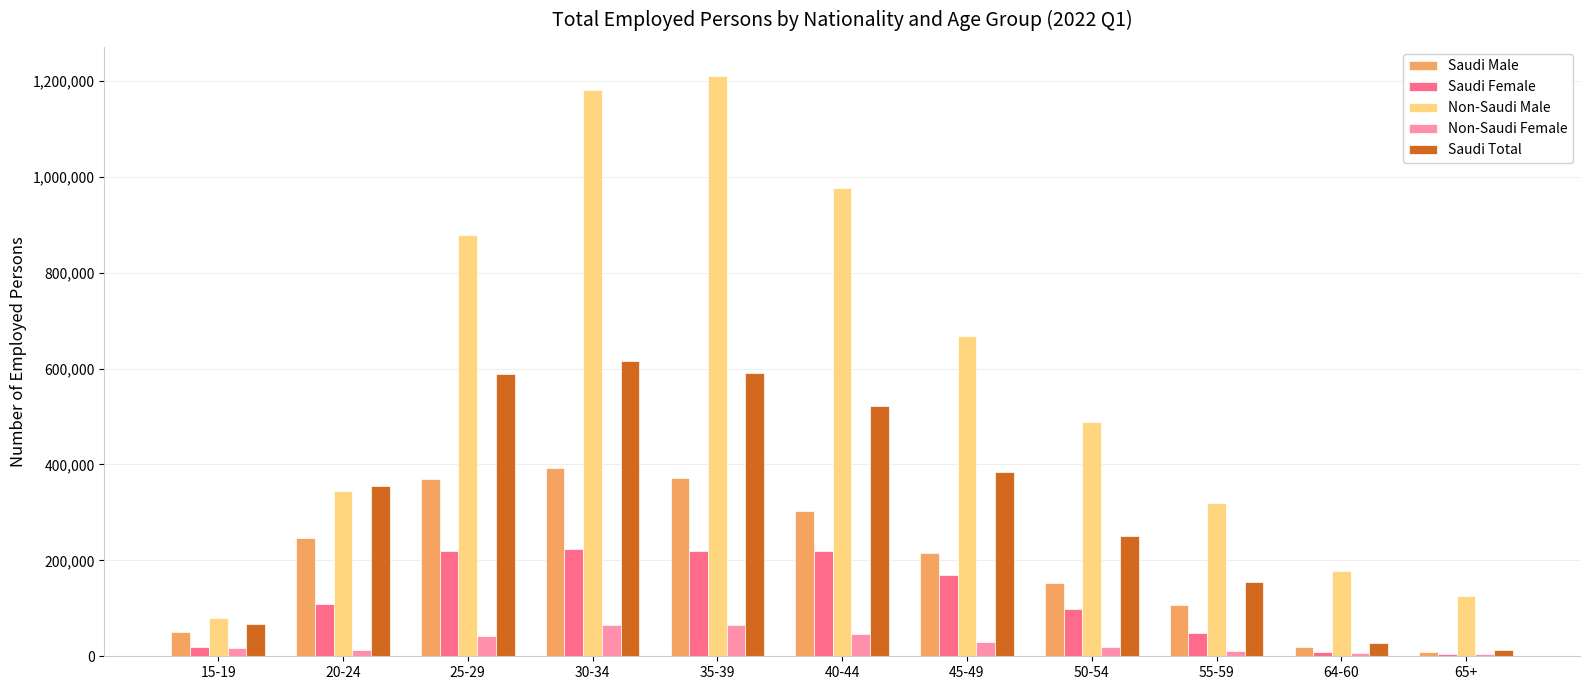

Between 45-49 and 65+, which series saw the biggest shift?

Non-Saudi Male